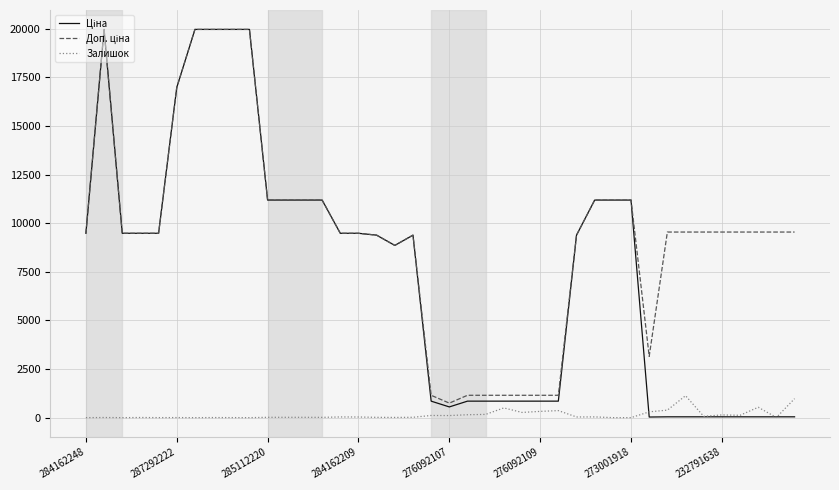

What is the highest value of the Залишок series?

1129.0